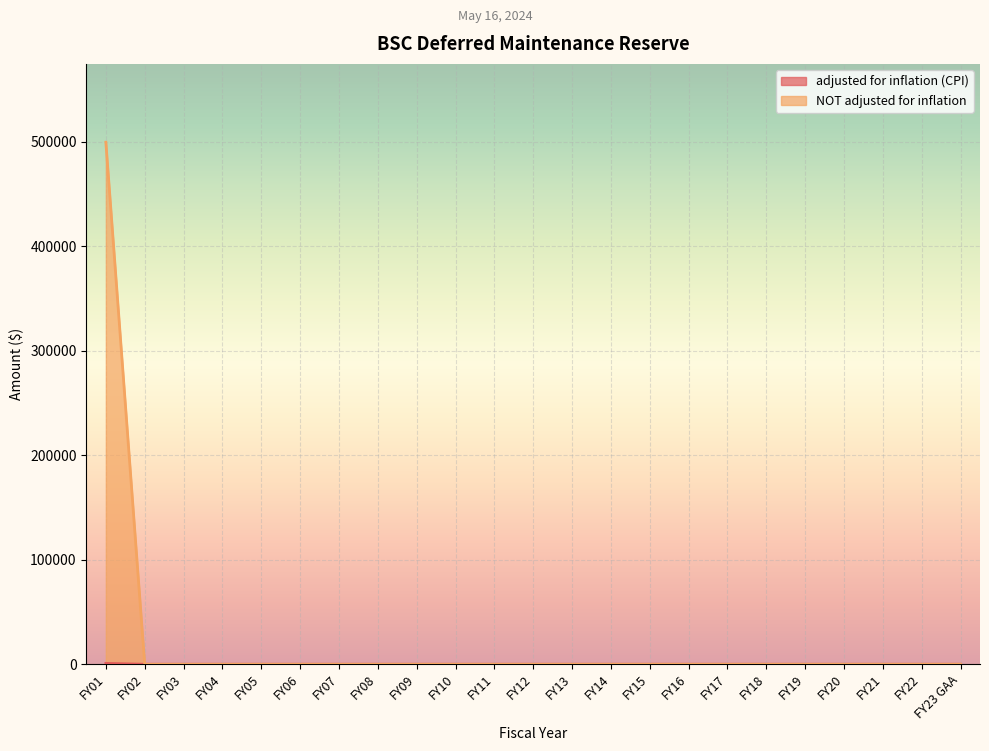

True or false: adjusted for inflation (CPI) and NOT adjusted for inflation intersect in this chart.

False